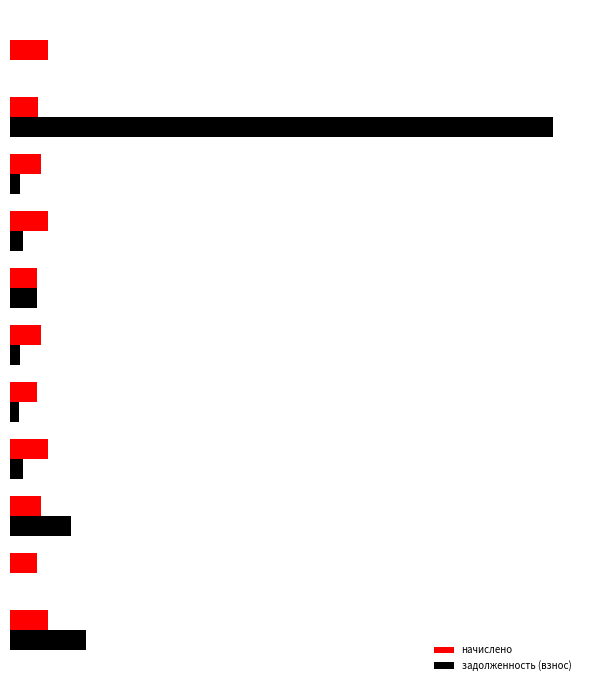

What are all the series names shown in the legend?

начислено, задолженность (взнос)